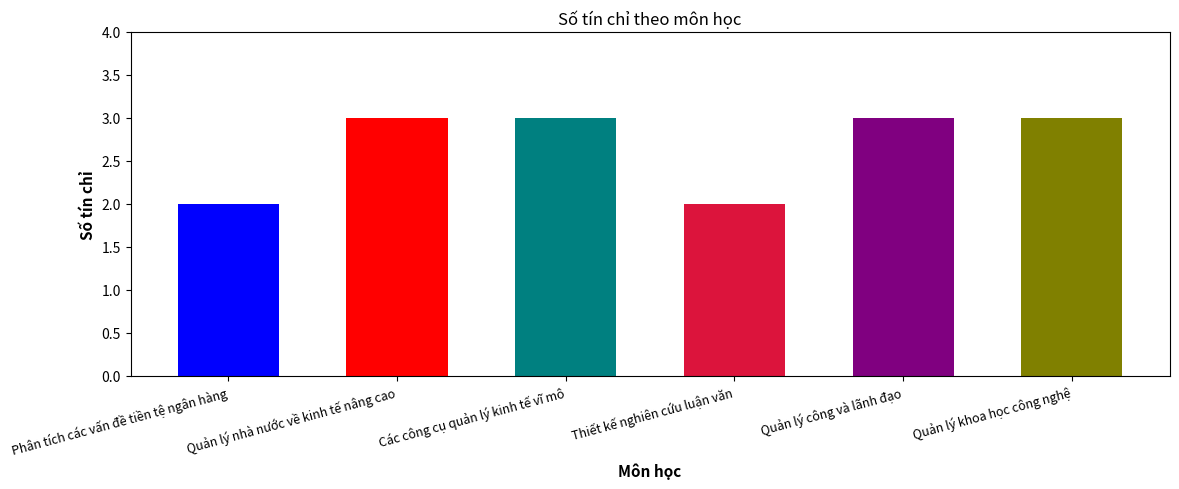

What is the label of the 5th bar from the left?

Quản lý công và lãnh đạo